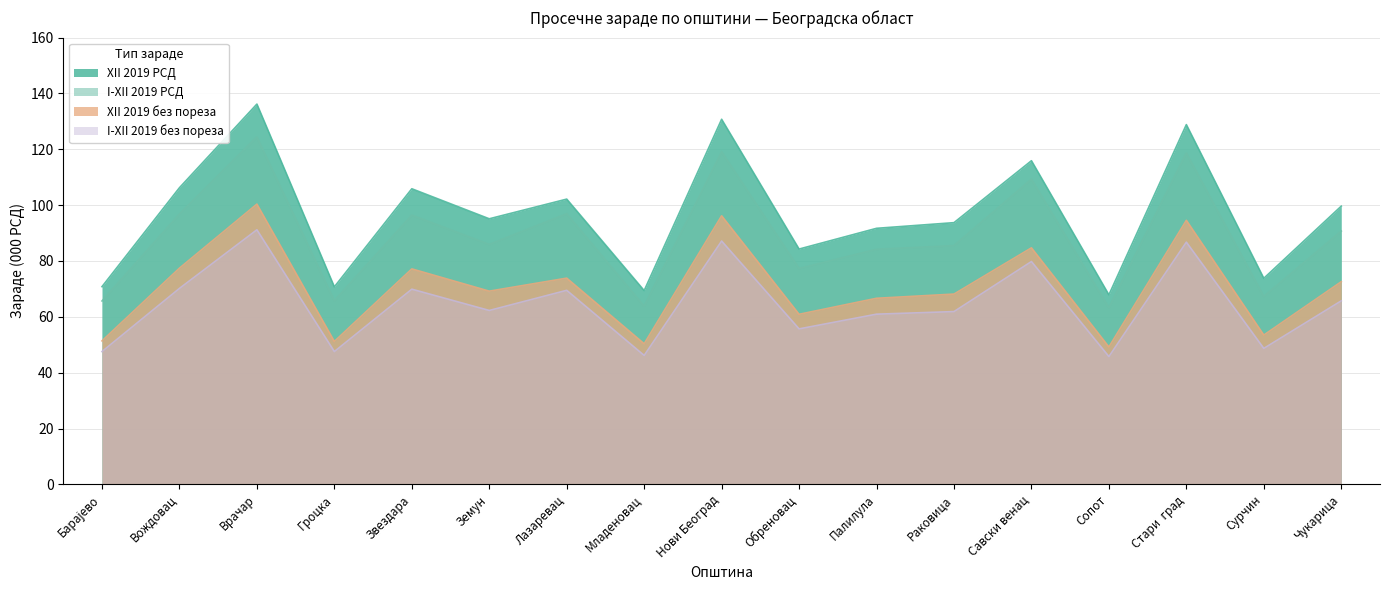

Reading left to right, what are all the values shown in this chart?

XII 2019 РСД: 70.8	106.2	136.2	70.7	105.9	95.1	102.2	69.4	130.7	84.3	91.7	93.7	115.9	67.9	128.8	73.8	99.6
I-XII 2019 РСД: 65.7	96.8	124.4	65.8	96.4	85.9	96.9	63.8	119.1	77.3	84.2	85.5	109.3	63.3	118.7	67.3	90.7
XII 2019 без пореза: 51.4	77.4	100.4	51.2	77.2	69.2	73.9	50.4	96.2	60.9	66.6	68.1	84.7	49.2	94.6	53.5	72.6
I-XII 2019 без пореза: 47.6	70.2	91.2	47.6	69.9	62.3	69.5	46.2	87.1	55.7	60.9	61.9	79.8	45.8	86.7	48.7	65.7